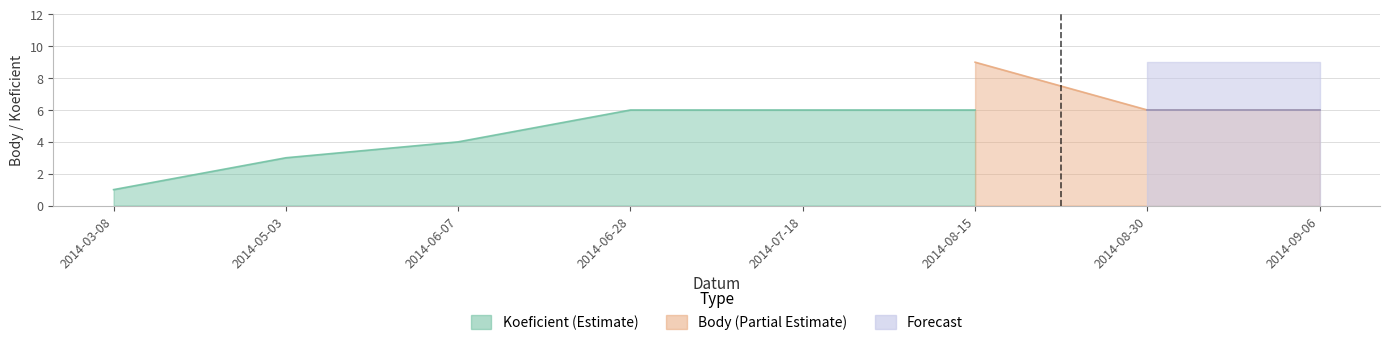

The Koeficient series shows 7.1 at 2014-09-06. True or false?

False